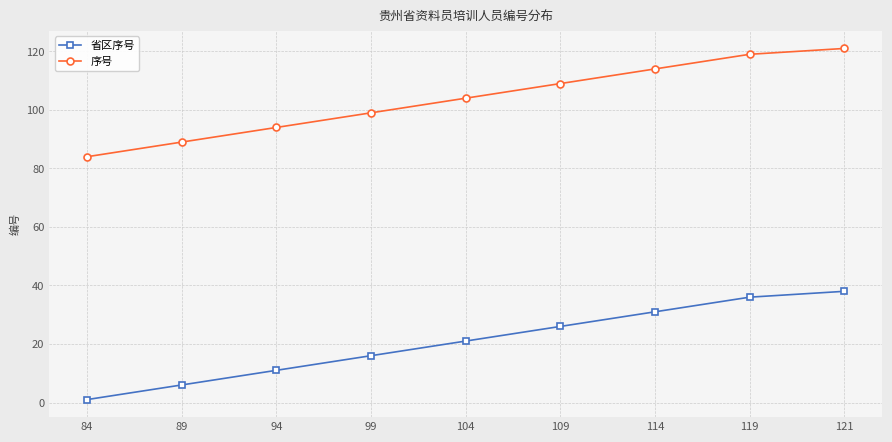

What is the smallest value displayed?

1